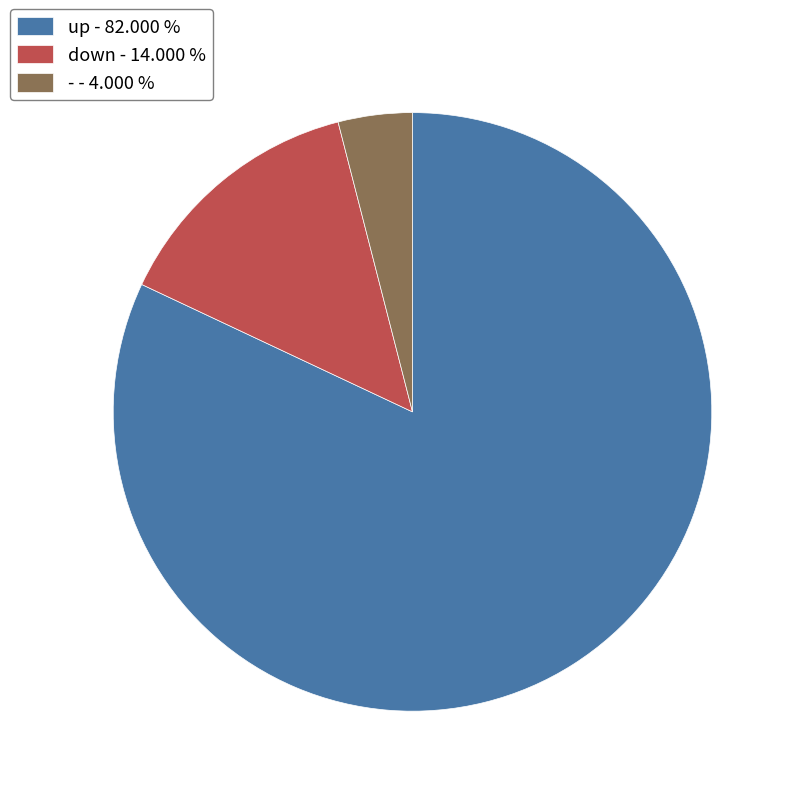

What is the ratio of the value at up - 82.000 % to the value at down - 14.000 %?

5.9